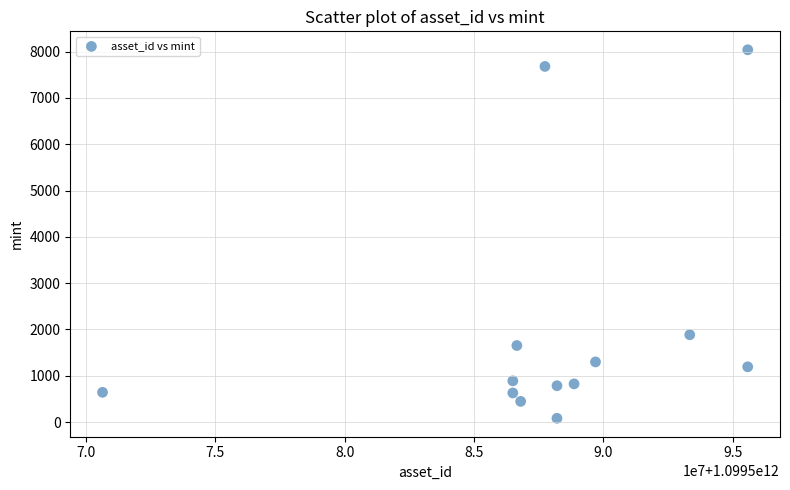

What Y value in the scatter plot is closest to 4060?

1886